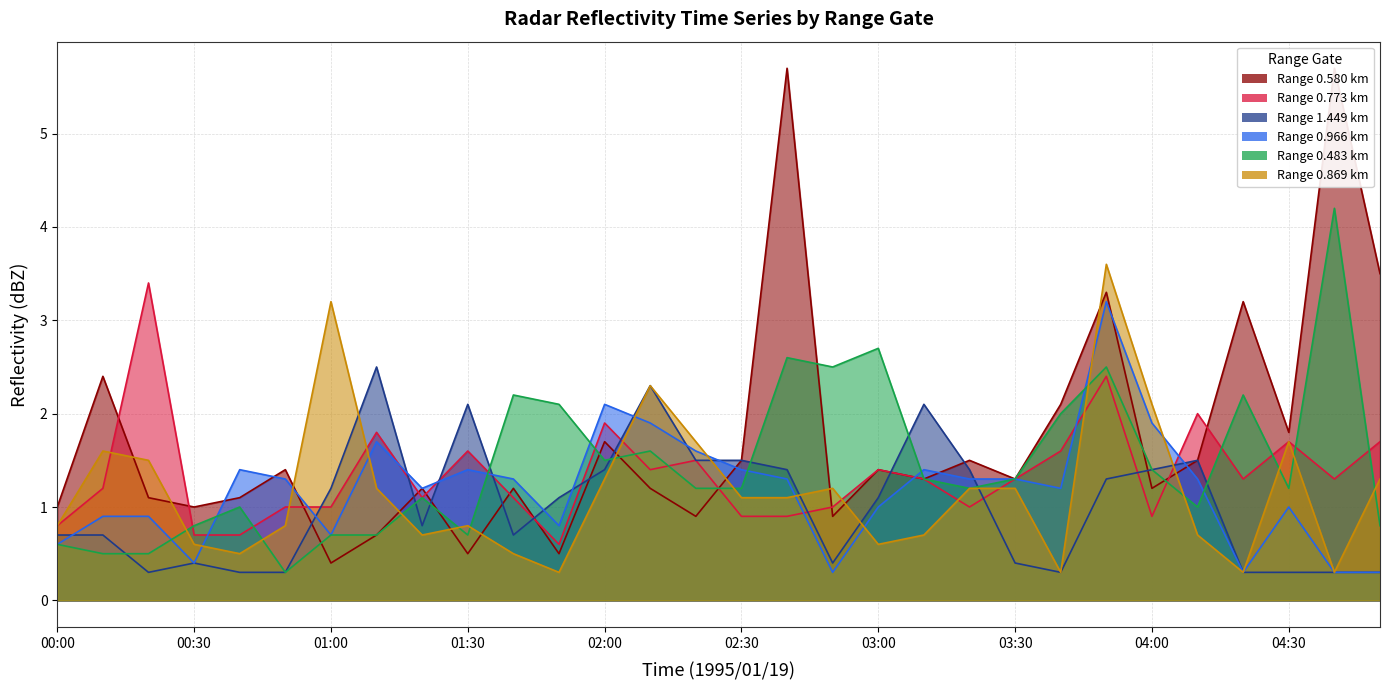

How many interior local peaks does the 1.449 series have?

6